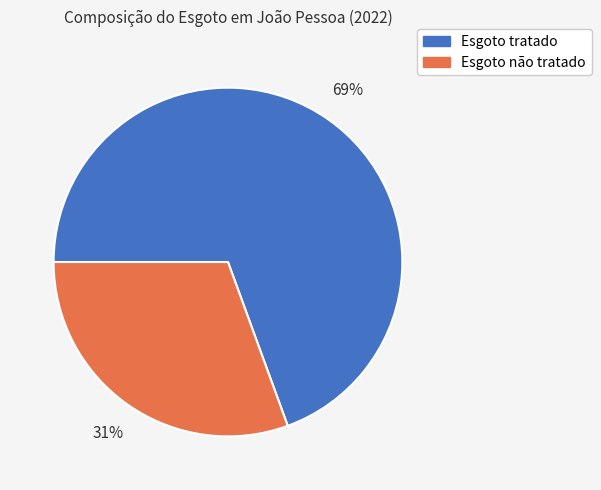

How many slices are in this pie chart?

2